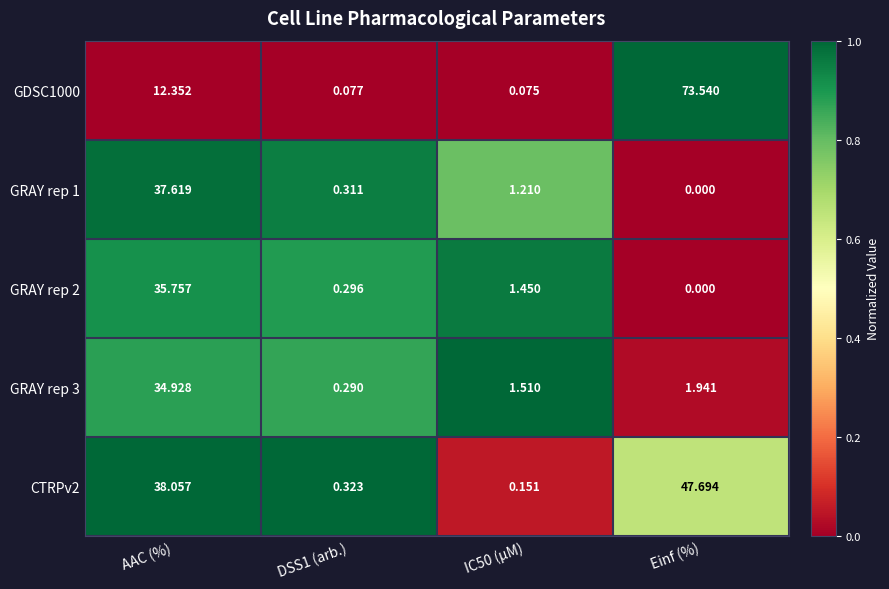

At which label does GRAY rep 1 first exceed 1?

AAC (%)